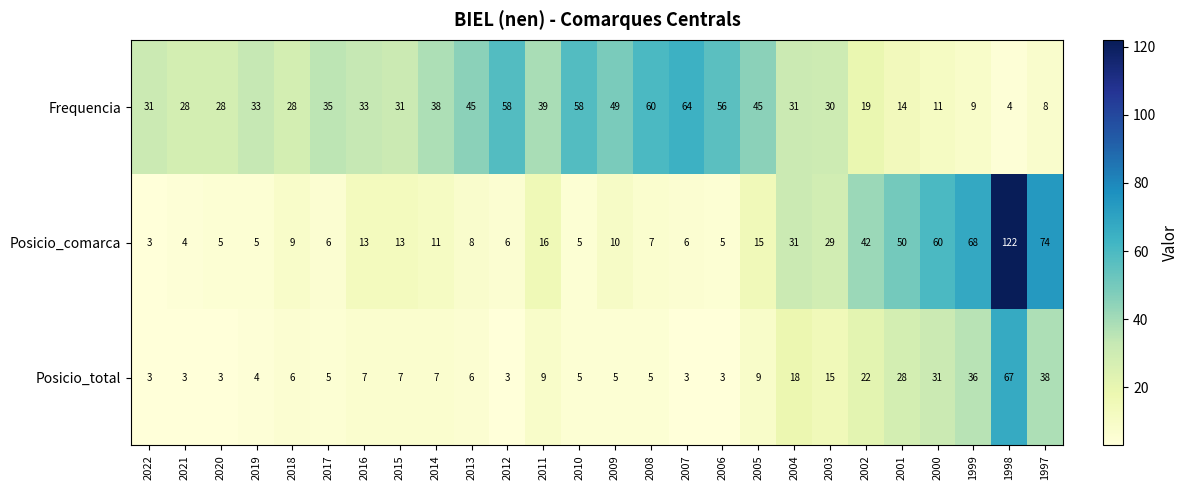

What is the approximate value of Posicio_total at 2013?

6